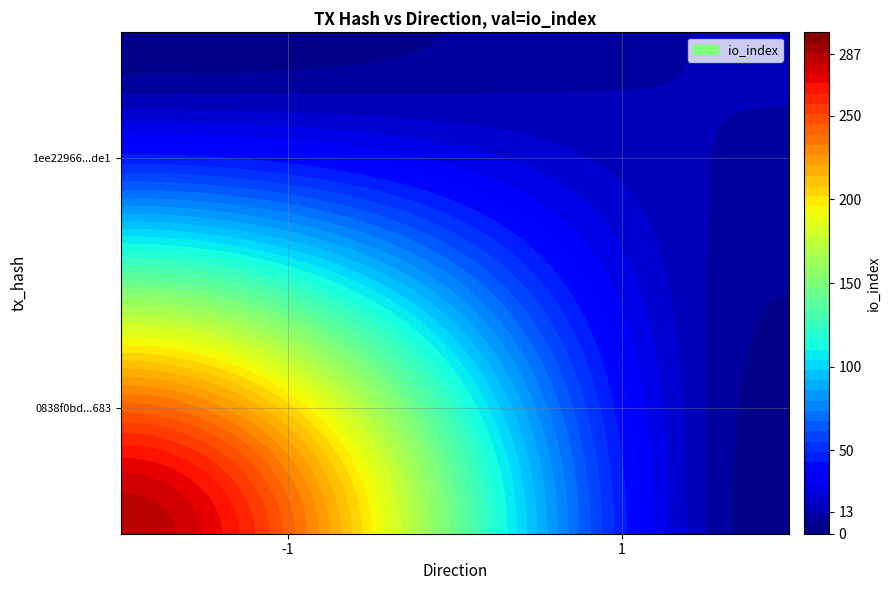

True or false: 1ee2296608323646a59f20b31b397b7ad50bde1 has a value of 17 at io_index.

False